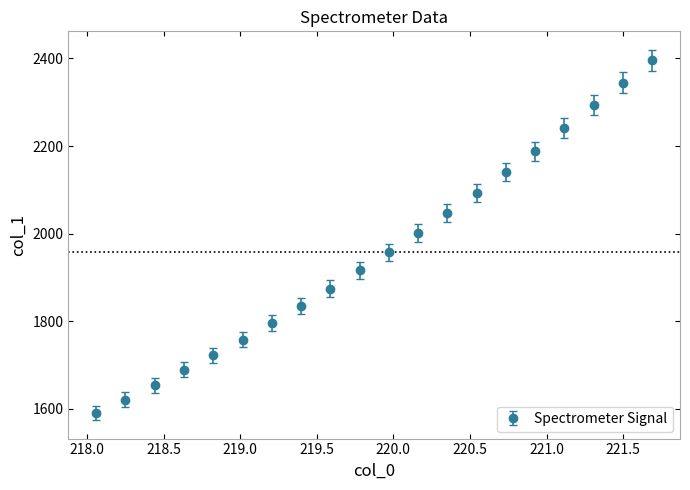

What is the minimum value shown in the chart?

1590.5